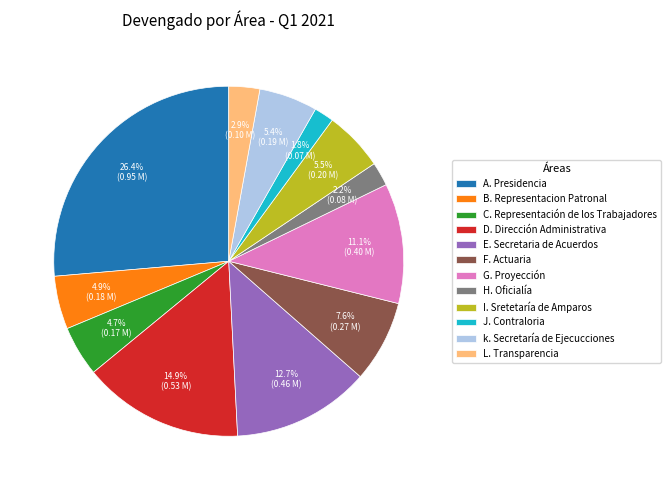

Approximately how many times larger is the value at A. Presidencia compared to I. Sretetaría de Amparos?

4.8